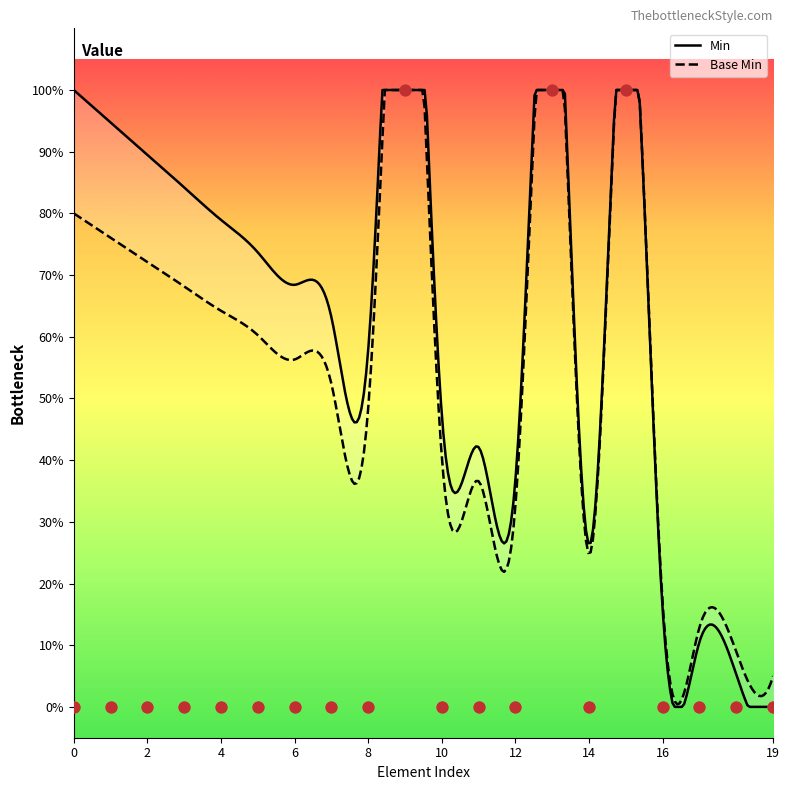

Which series reaches the maximum Y coordinate?

Min